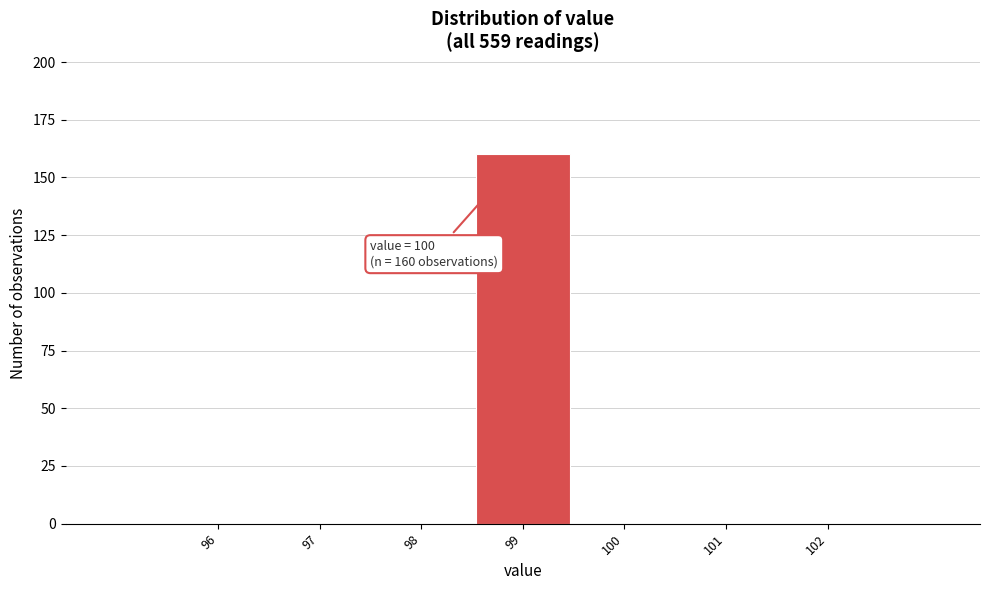

Reading right to left, transcribe all the data shown in this chart.

102=0	101=0	100=0	99=160	98=0	97=0	96=0